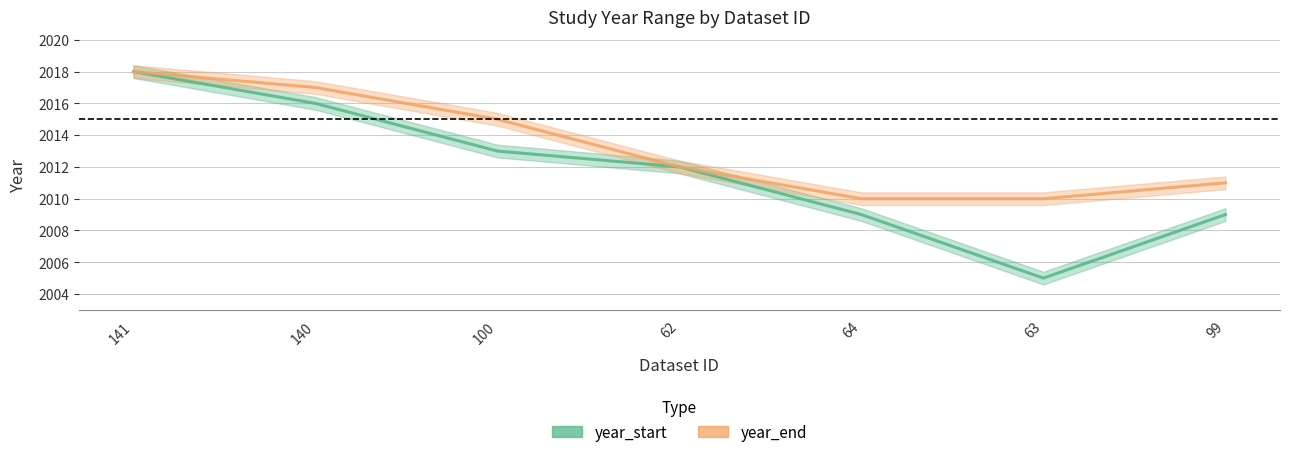

What is the difference between the maximum and minimum values in the year_end series?

8